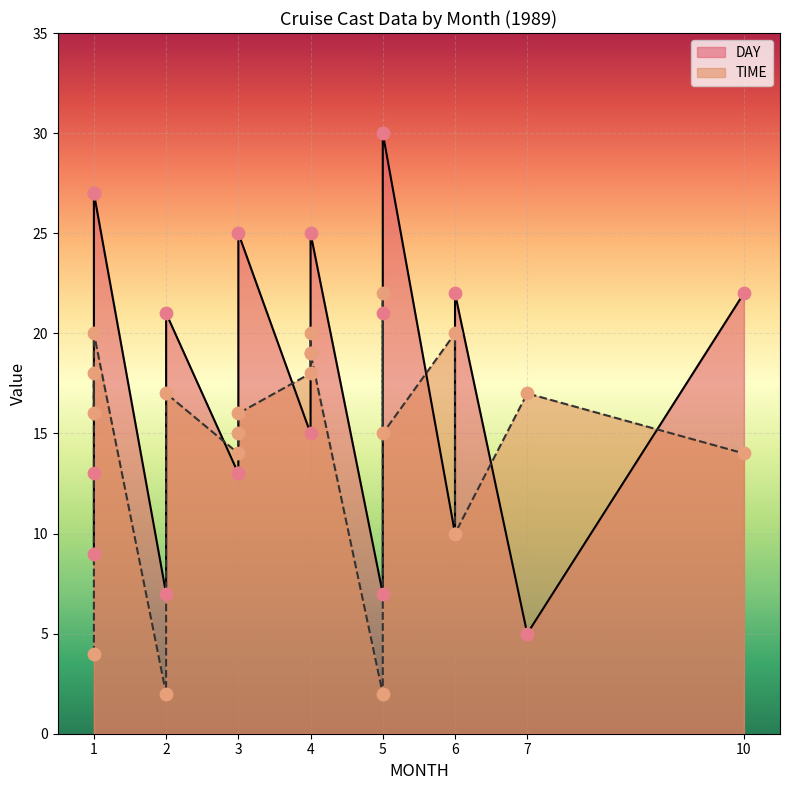

What are all the series names shown in the legend?

DAY, TIME